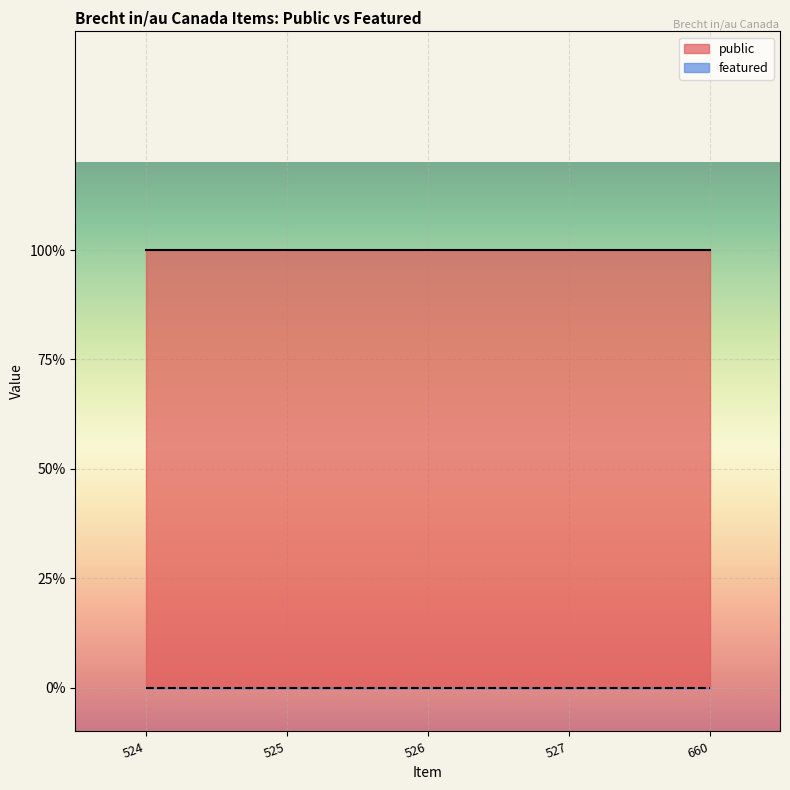

True or false: public and featured intersect in this chart.

False